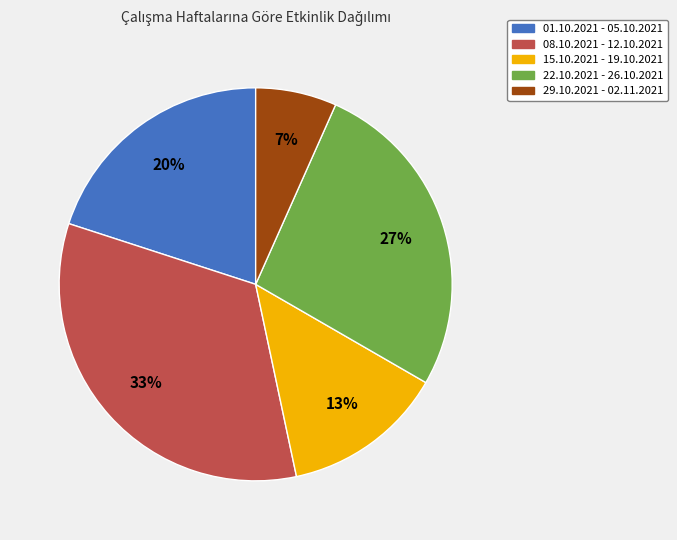

Combined, do 29.10.2021 - 02.11.2021 and 01.10.2021 - 05.10.2021 account for over 50%?

No